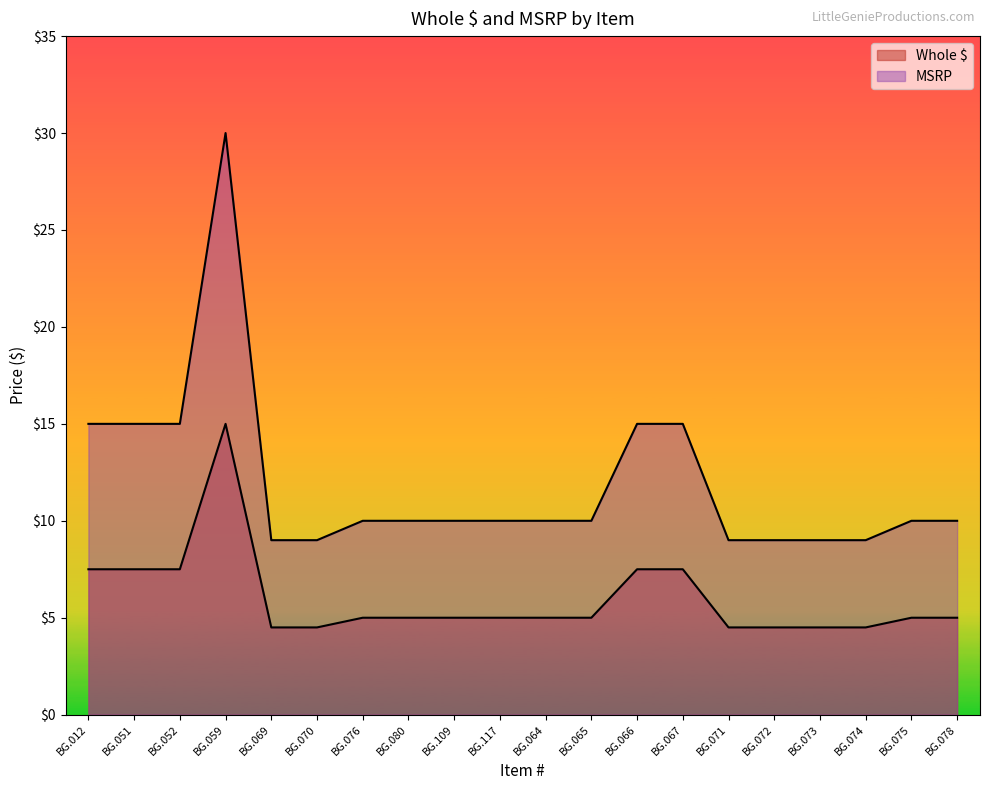

At how many categories does at least one series exceed 7?

20